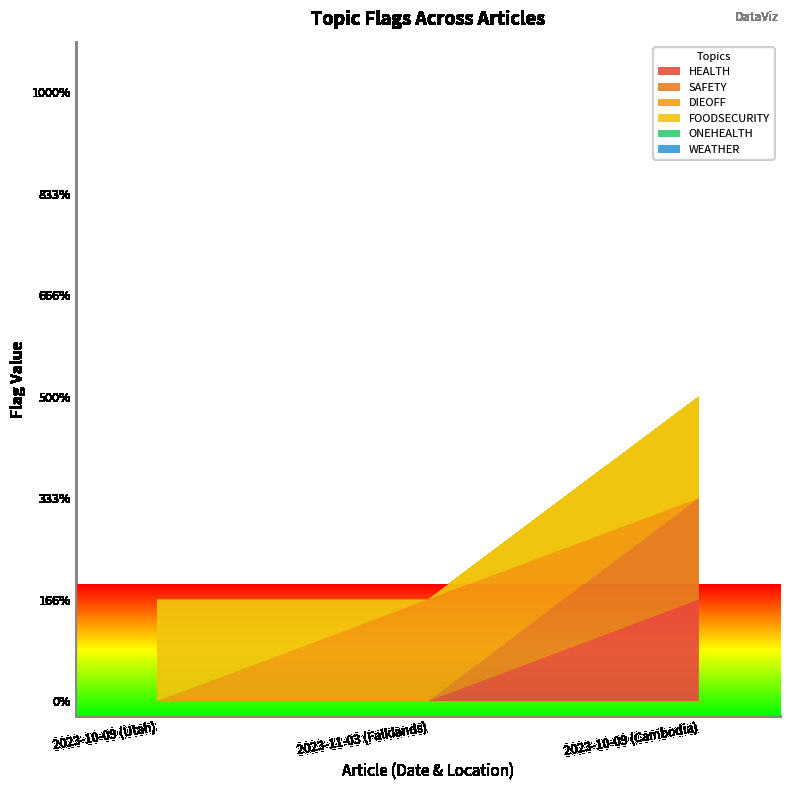

Reading left to right, extract all data points from this chart.

HEALTH: 2023-10-09 (Utah)=0	2023-11-03 (Falklands)=0	2023-10-09 (Cambodia)=1
SAFETY: 2023-10-09 (Utah)=0	2023-11-03 (Falklands)=0	2023-10-09 (Cambodia)=1
DIEOFF: 2023-10-09 (Utah)=0	2023-11-03 (Falklands)=1	2023-10-09 (Cambodia)=0
FOODSECURITY: 2023-10-09 (Utah)=1	2023-11-03 (Falklands)=0	2023-10-09 (Cambodia)=1
ONEHEALTH: 2023-10-09 (Utah)=0	2023-11-03 (Falklands)=0	2023-10-09 (Cambodia)=0
WEATHER: 2023-10-09 (Utah)=0	2023-11-03 (Falklands)=0	2023-10-09 (Cambodia)=0